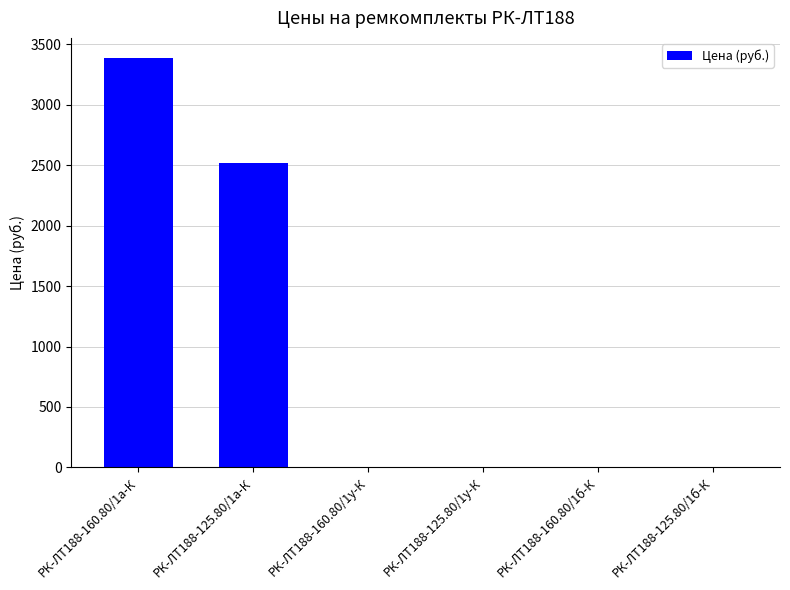

How many series are shown in this chart?

1